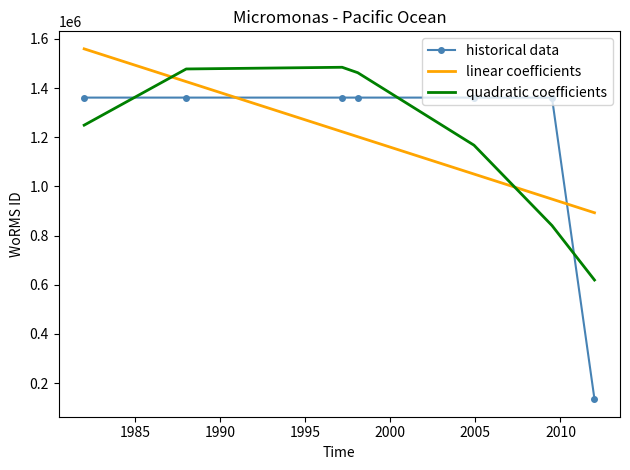

How many series are shown in this chart?

3